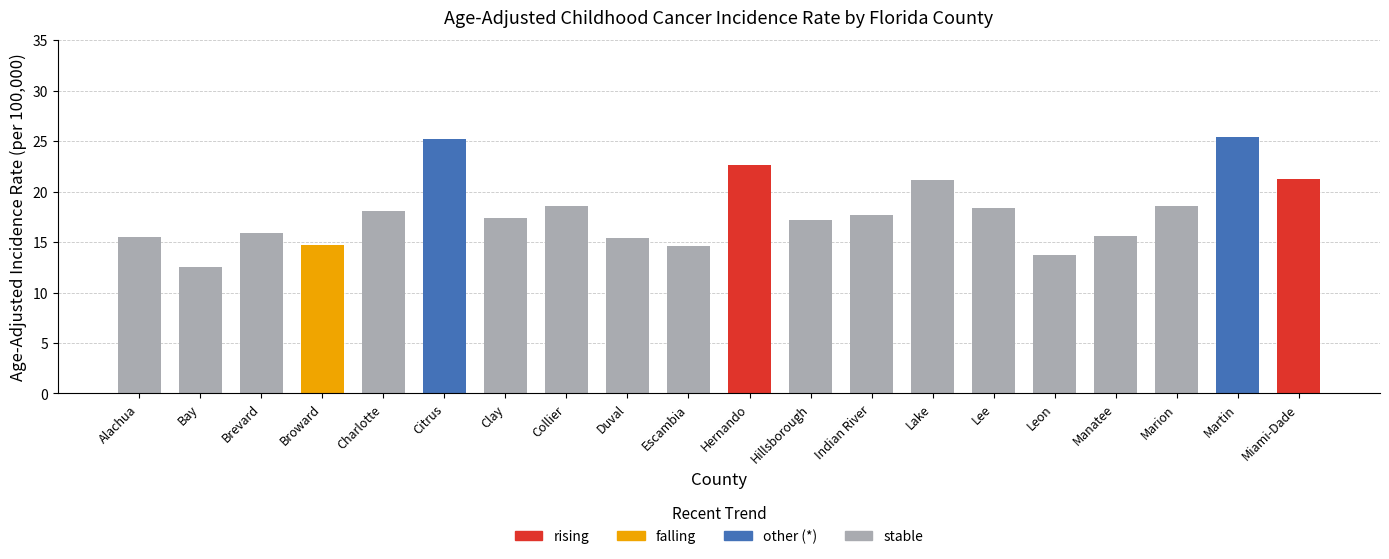

The value of stable at Marion is 3.8. True or false?

False